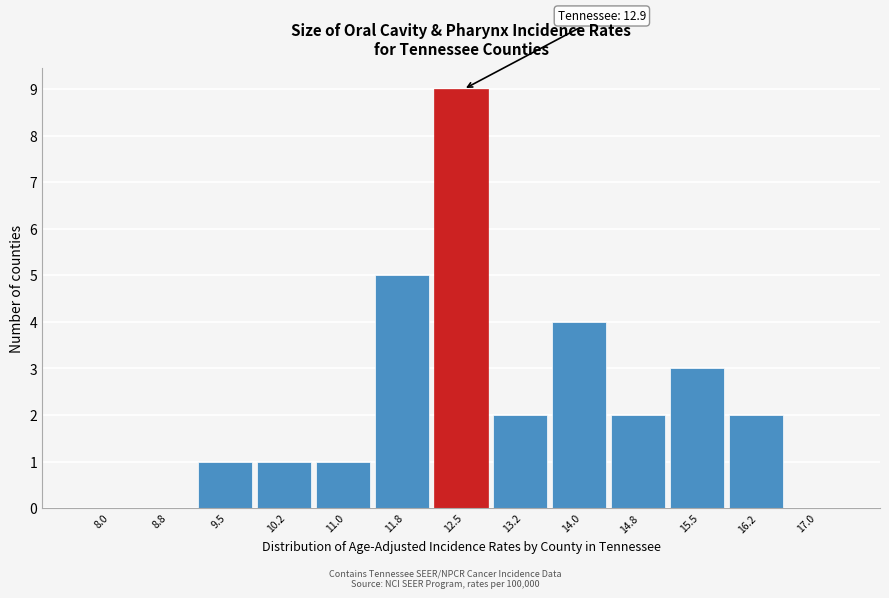

Reading left to right, what are all the values shown in this chart?

8.0=0	8.8=0	9.5=1	10.2=1	11.0=1	11.8=5	12.5=9	13.2=2	14.0=4	14.8=2	15.5=3	16.2=2	17.0=0